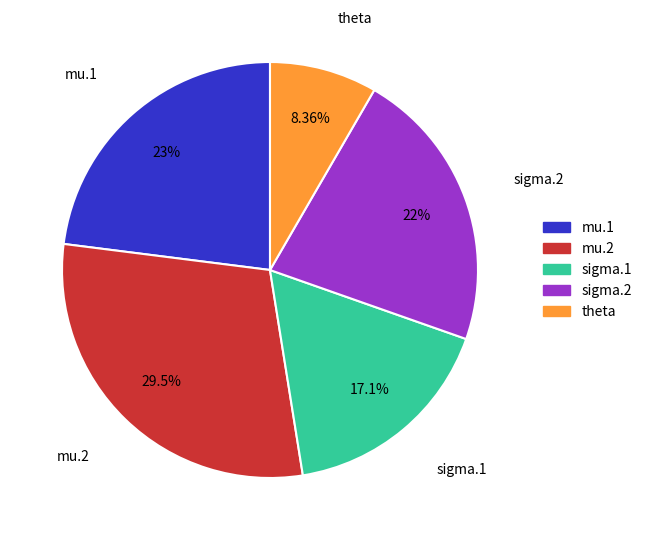

Is it true that sigma.2 is 11% of the pie?

False